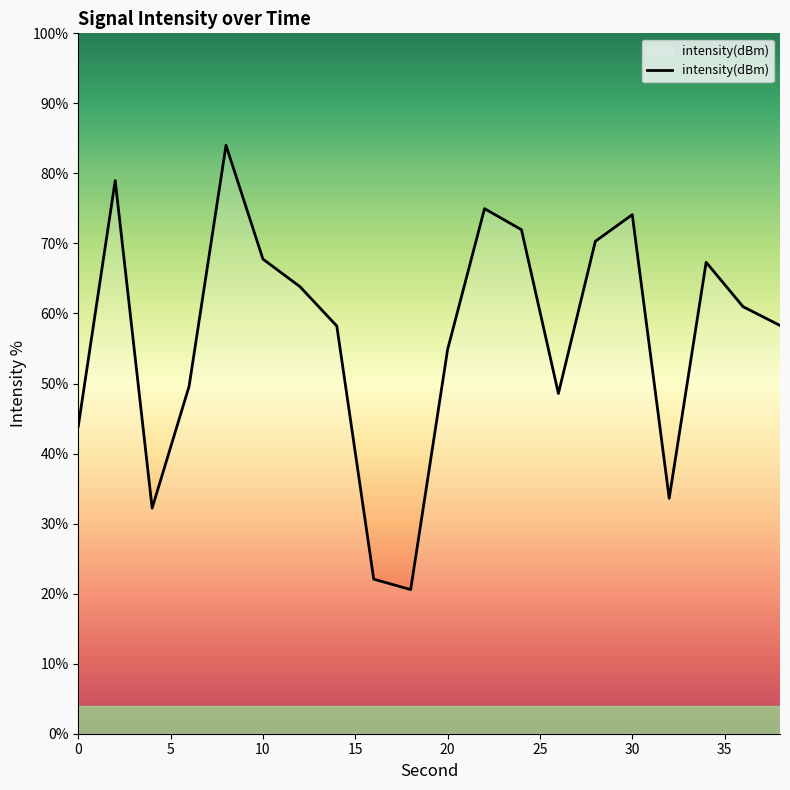

What is the average value?

56.8